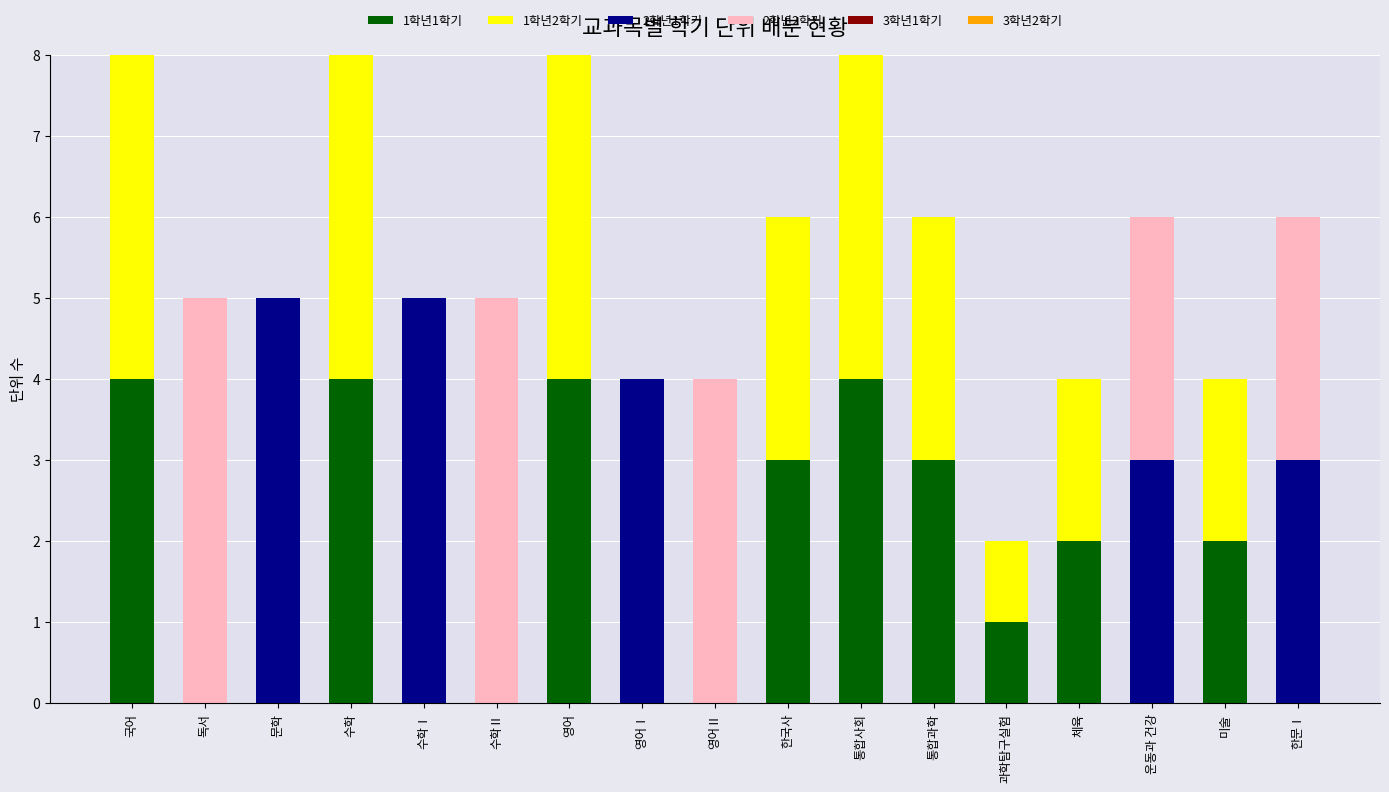

The 1학년1학기 series shows 3 at 독서. True or false?

False